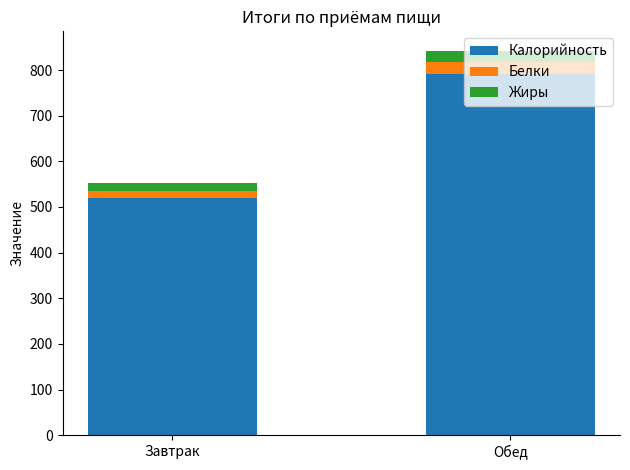

Which category has the lowest value in the Калорийность series?

Завтрак